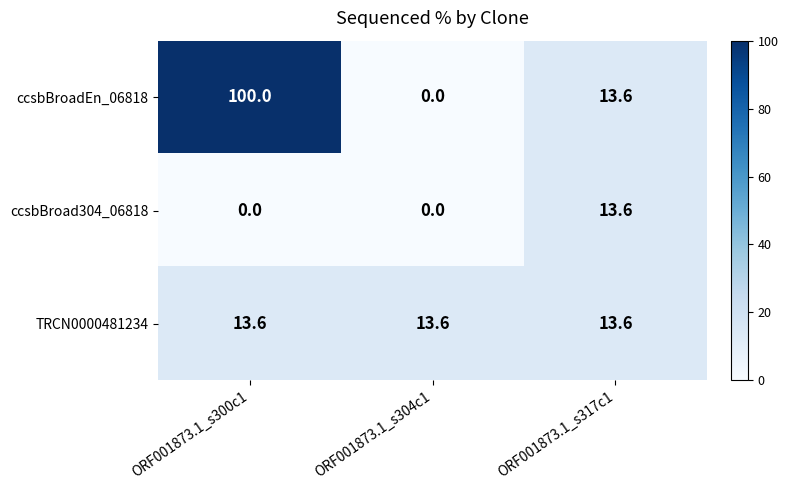

What is the greatest value displayed?

100.0